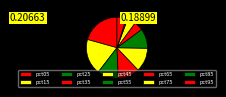

How many segments does this pie chart have?

10